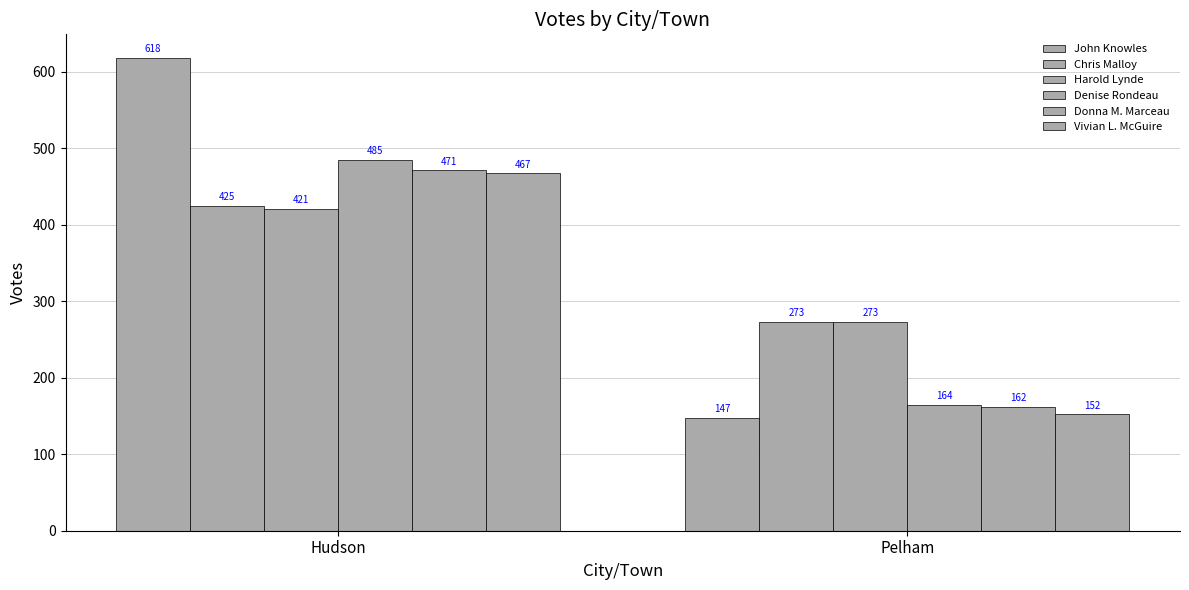

How many bars are there in total?

12